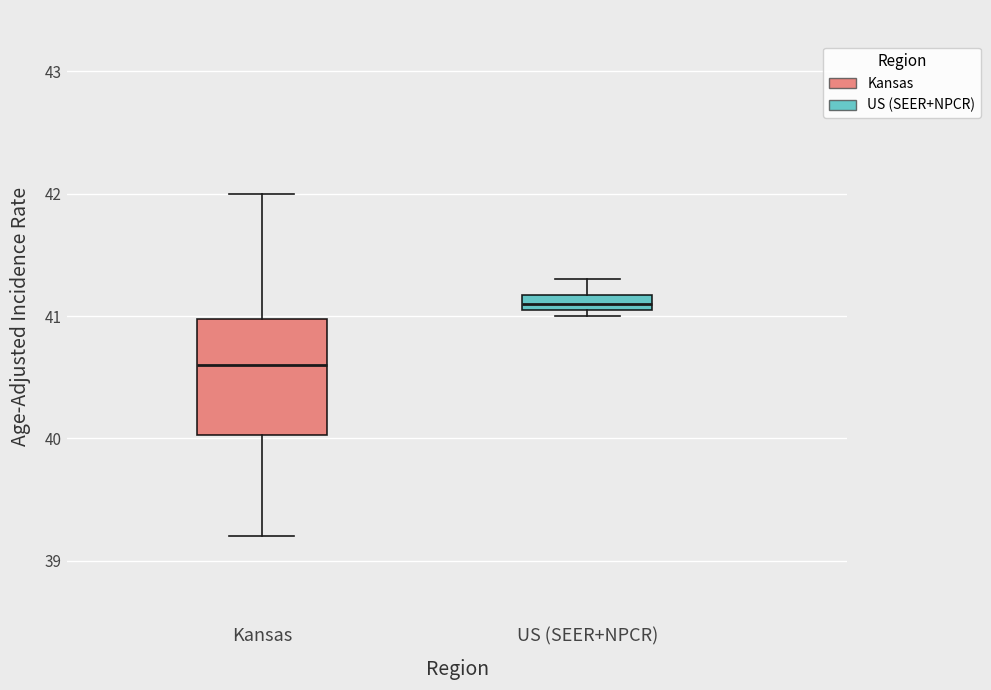

Where does the median line of the box for Kansas sit on the y-axis? The values are not printed on the chart, so give them approximately, as read against the axis.

40.6